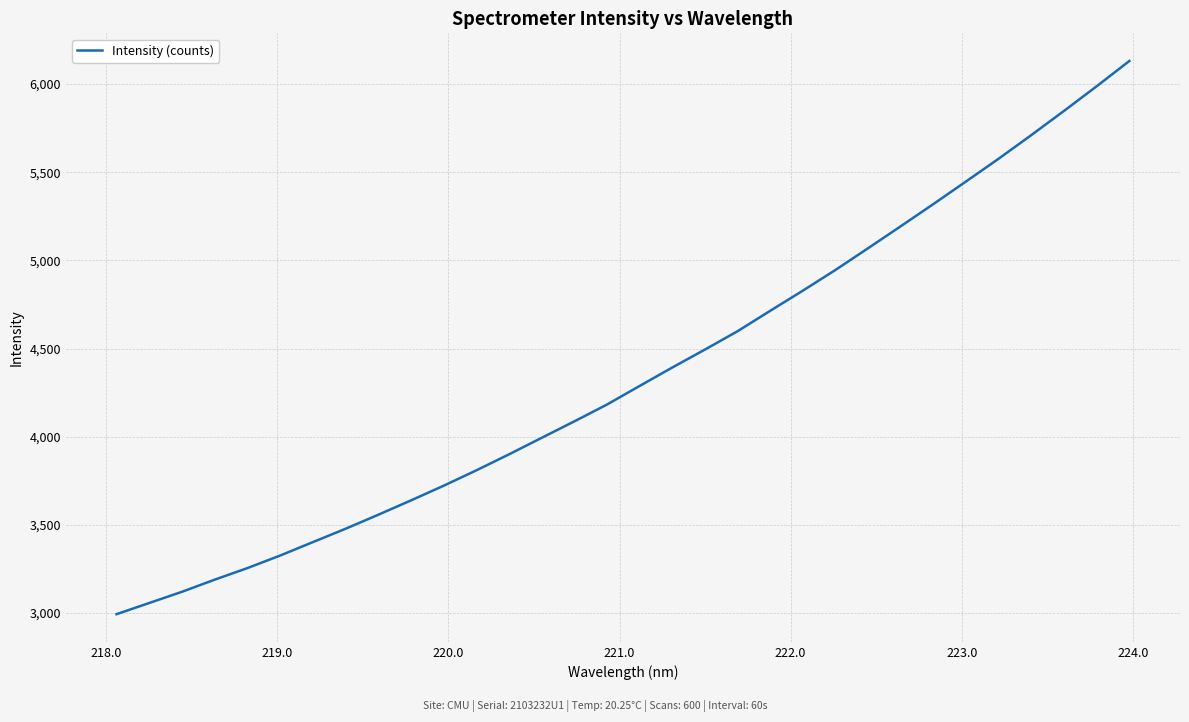

What is the maximum value shown in the chart?

6130.4